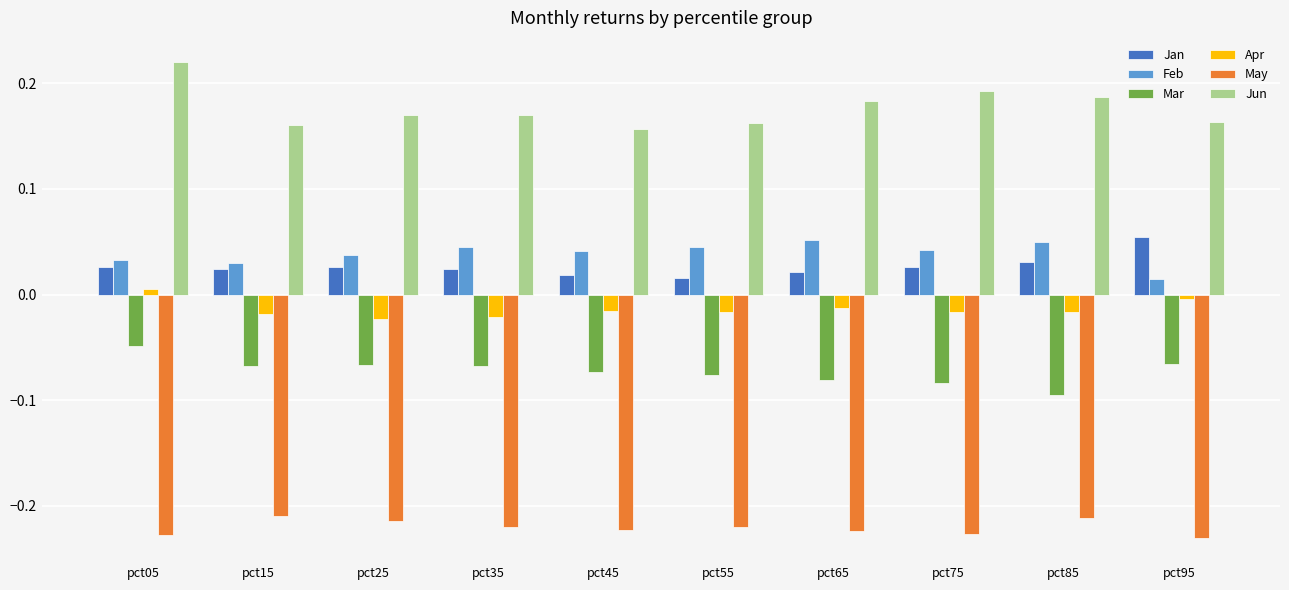

What is the sum of the Jun values at pct25 and pct35?

0.3